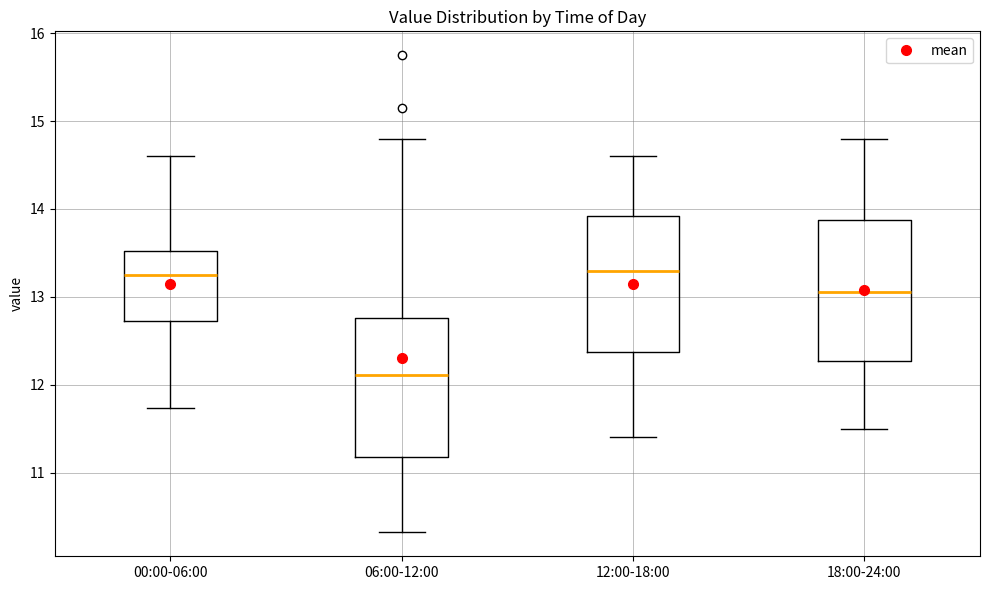

Where does the upper whisker of the box for 06:00-12:00 end on the y-axis? The values are not printed on the chart, so give them approximately, as read against the axis.

14.8